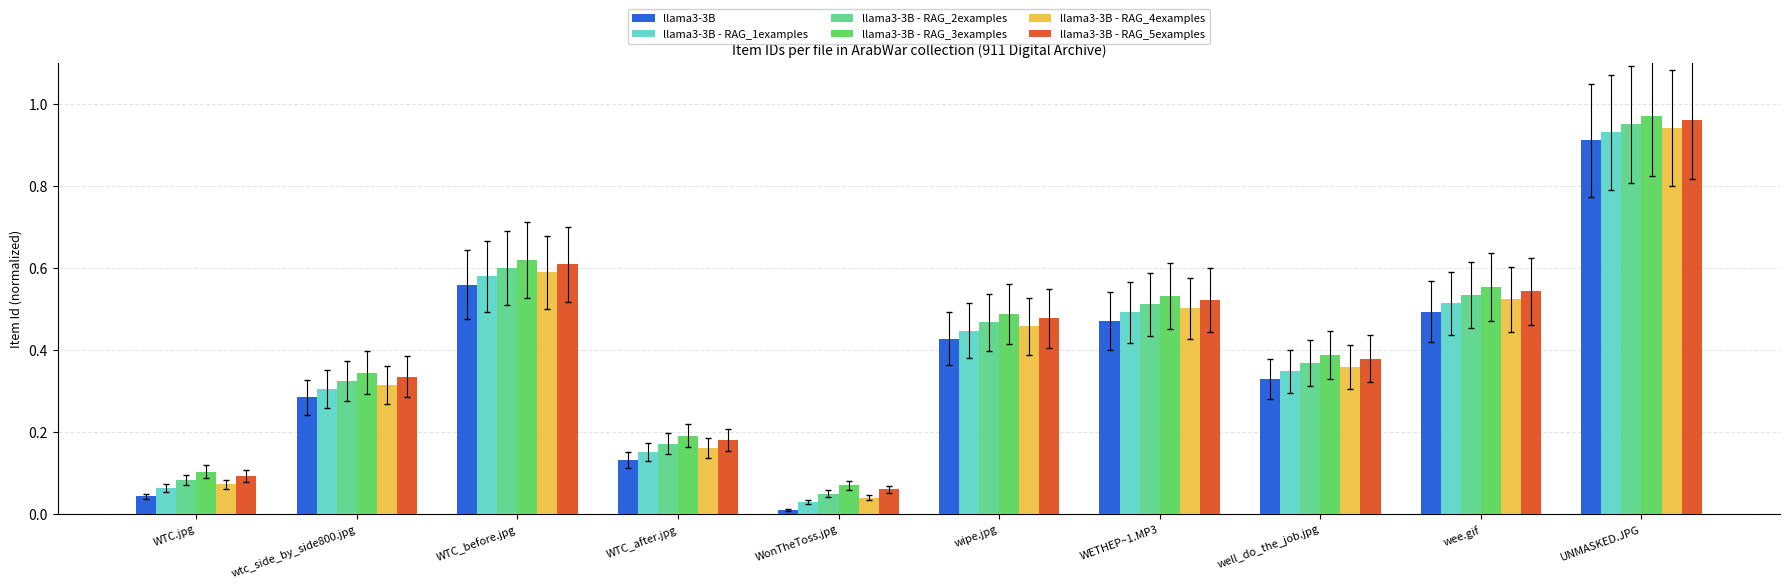

Rank the series by their average value, from highest to lowest.

llama3-3B - RAG_3examples, llama3-3B - RAG_5examples, llama3-3B - RAG_2examples, llama3-3B - RAG_4examples, llama3-3B - RAG_1examples, llama3-3B